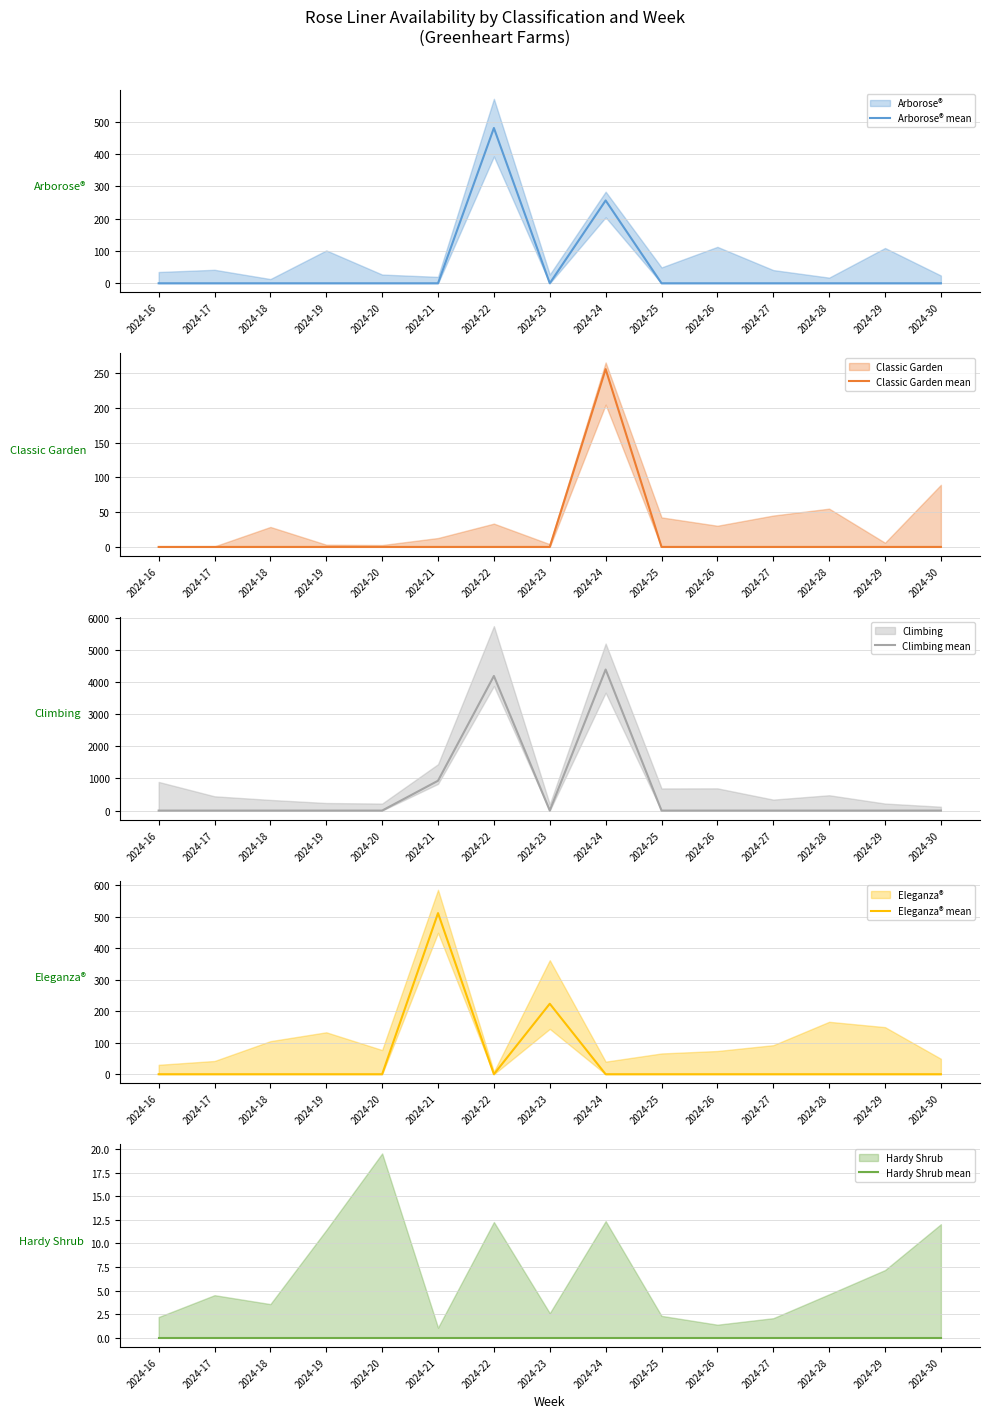

What are all the series names shown in the legend?

Arborose® mean, Classic Garden mean, Climbing mean, Eleganza® mean, Hardy Shrub mean